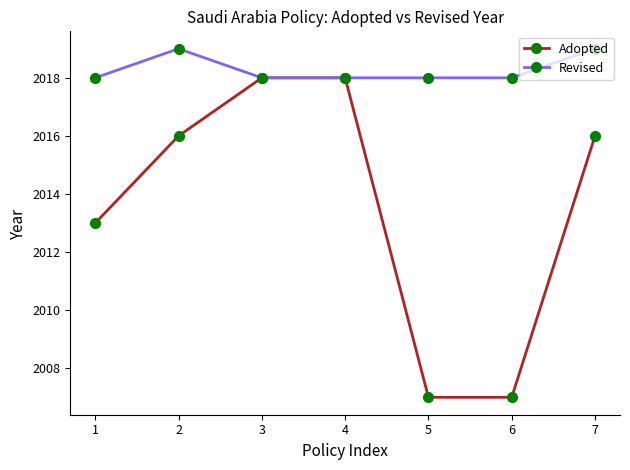

What is the minimum value for Revised?

2018